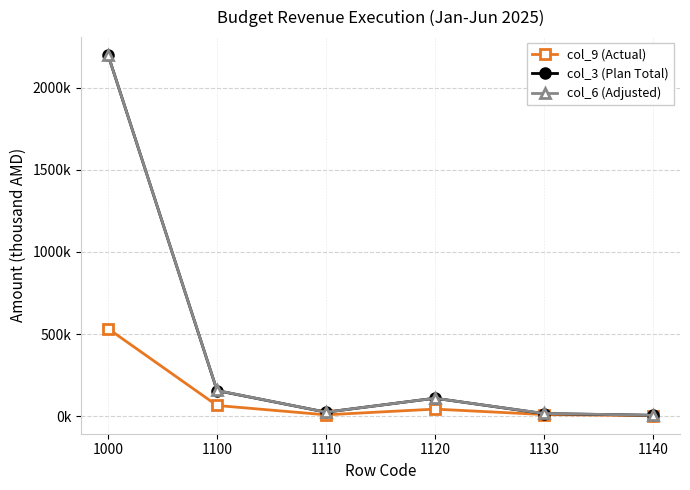

Between 1100 and 1110, which series saw the biggest shift?

col_6 (Adjusted)